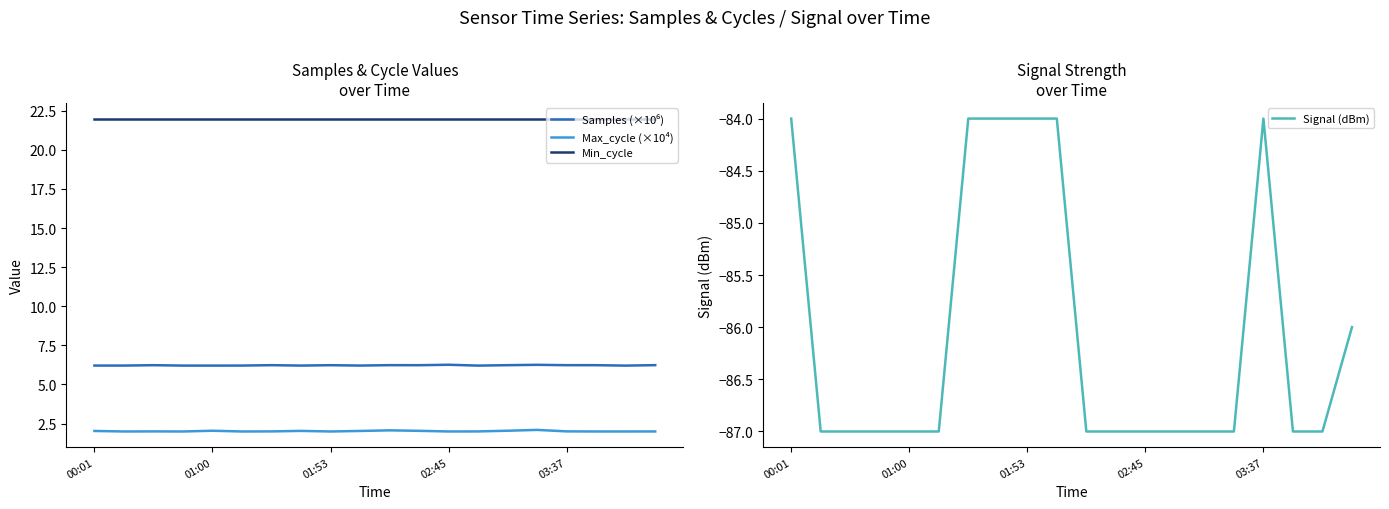

True or false: Min_cycle has a value of 22.0 at 01:53.

True